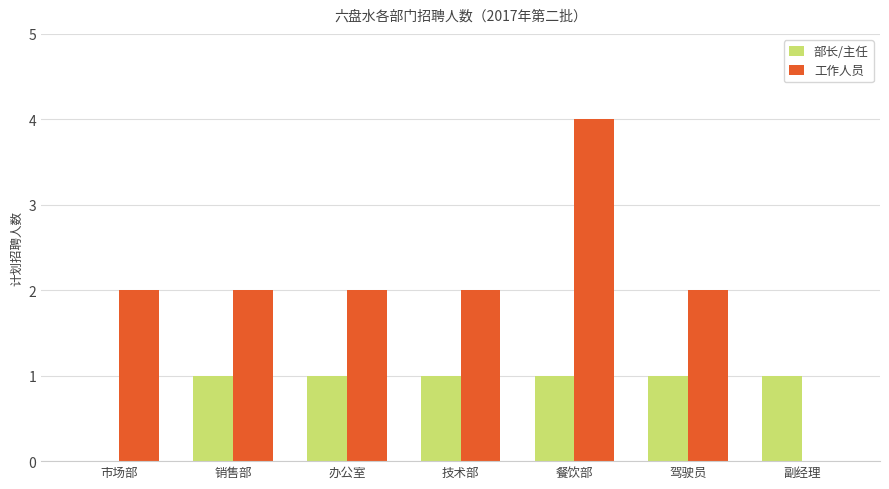

Reading left to right, list all the values displayed in this chart.

部长/主任: 0	1	1	1	1	1	1
工作人员: 2	2	2	2	4	2	0